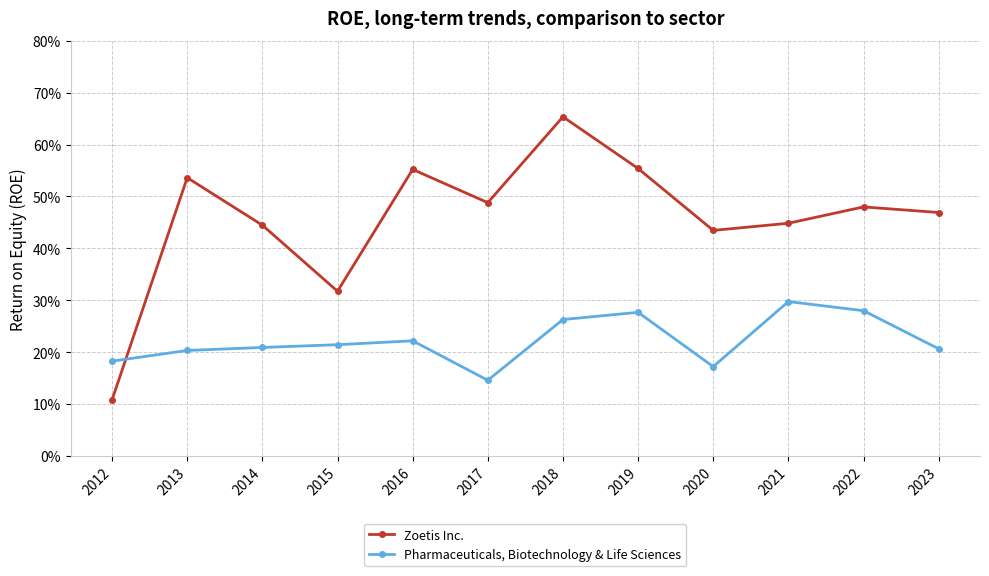

What is the average value of the Zoetis Inc. series?

0.5